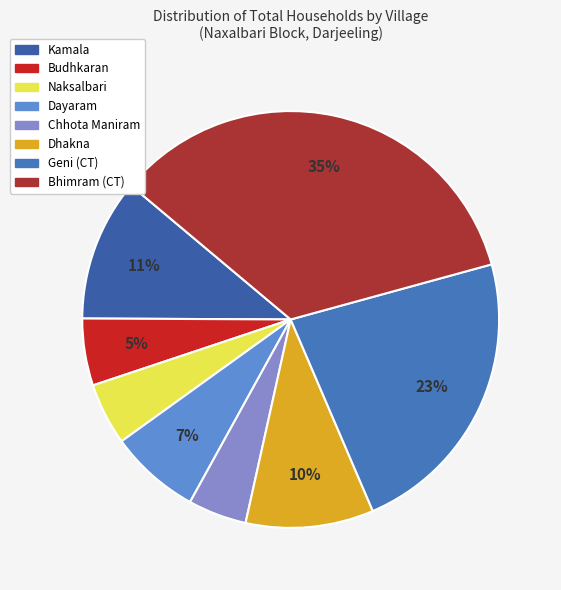

Combined, do Budhkaran and Dayaram account for over 50%?

No